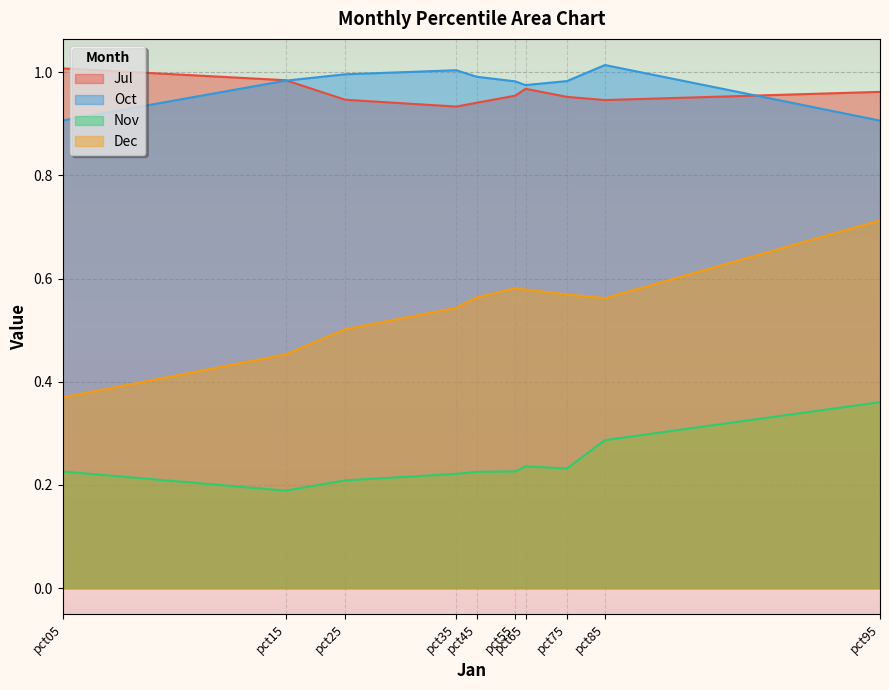

Rank the categories by Dec value from lowest to highest.

pct05, pct15, pct25, pct35, pct85, pct45, pct75, pct65, pct55, pct95